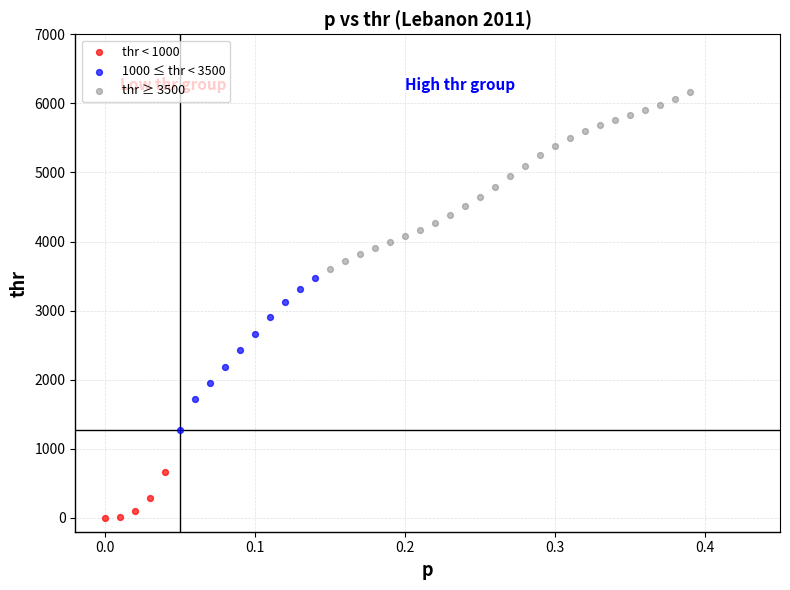

Which series contains the highest Y value?

thr ≥ 3500